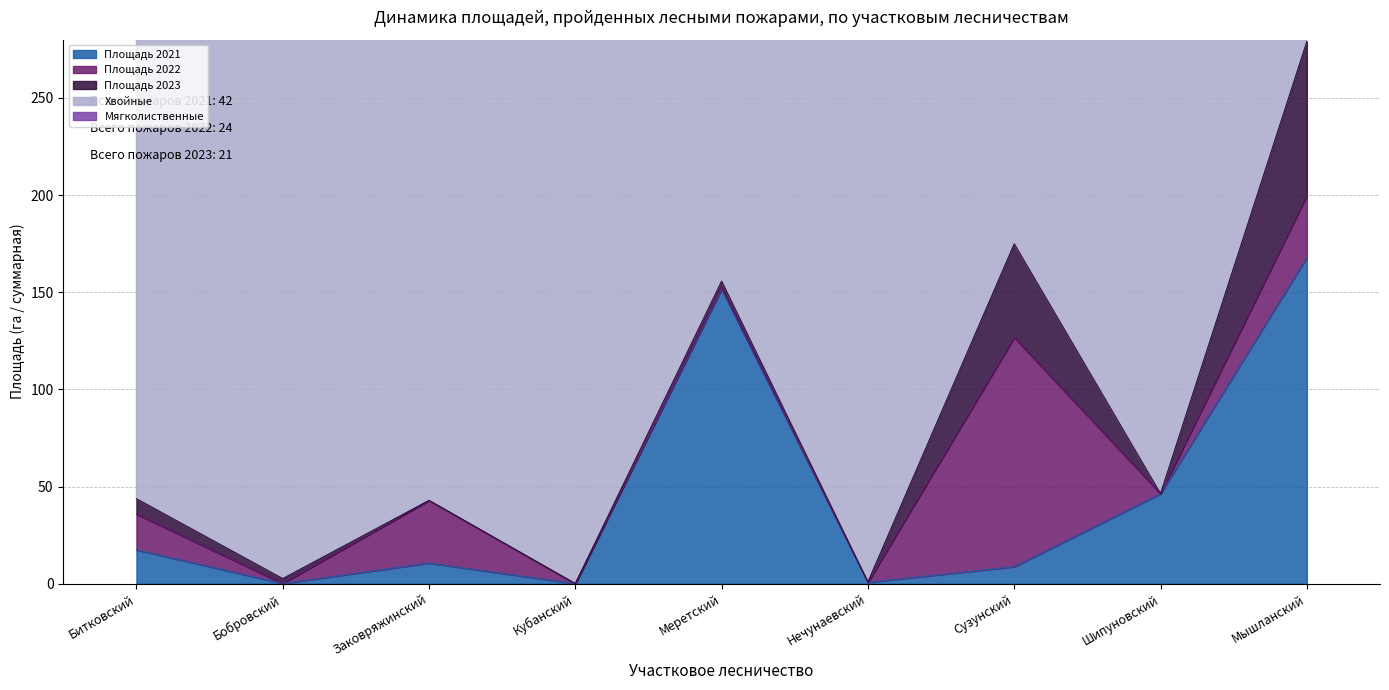

List the series in order of their peak value, highest first.

Мягколиственные, Хвойные, Площадь 2021, Площадь 2022, Площадь 2023